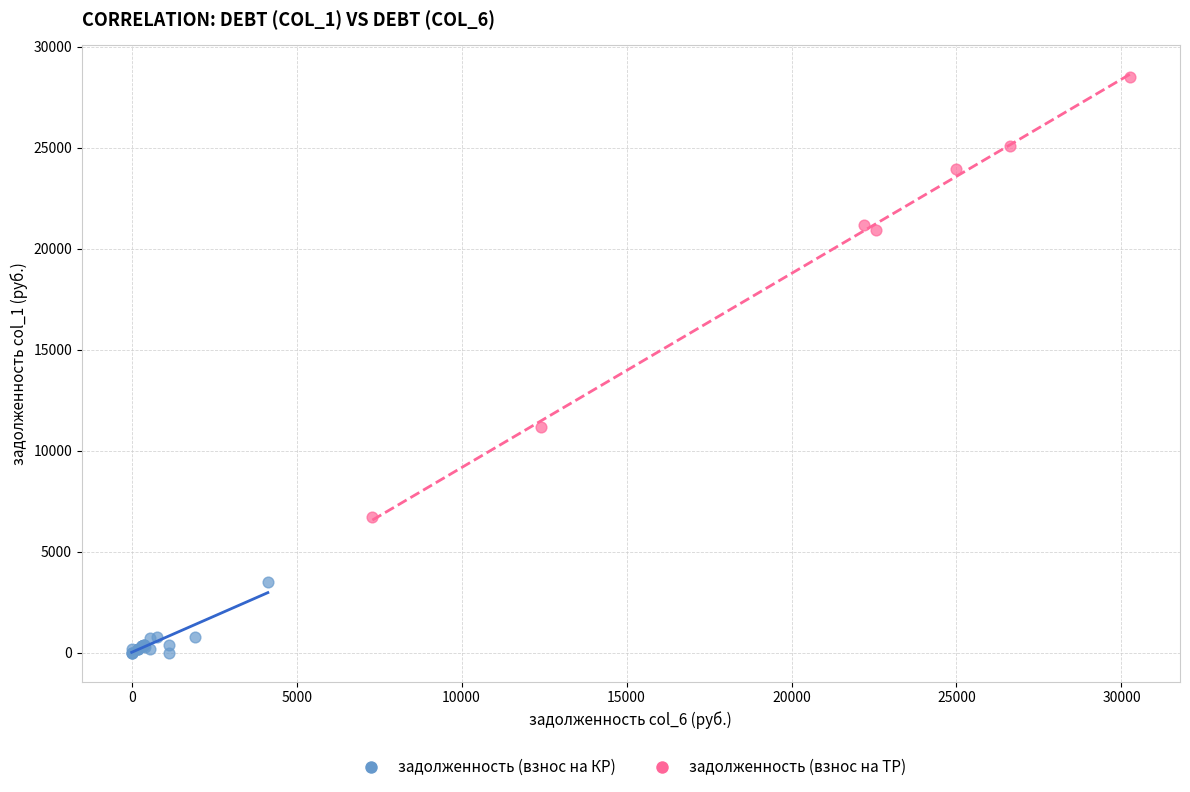

Which series reaches the minimum Y coordinate?

задолженность (взнос на КР)